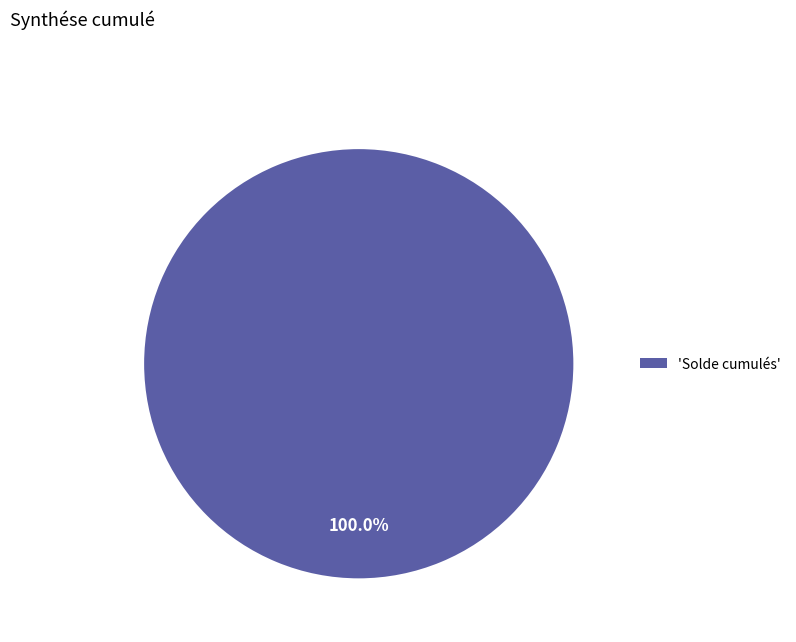

Rank the categories by value from highest to lowest.

'Solde cumulés'